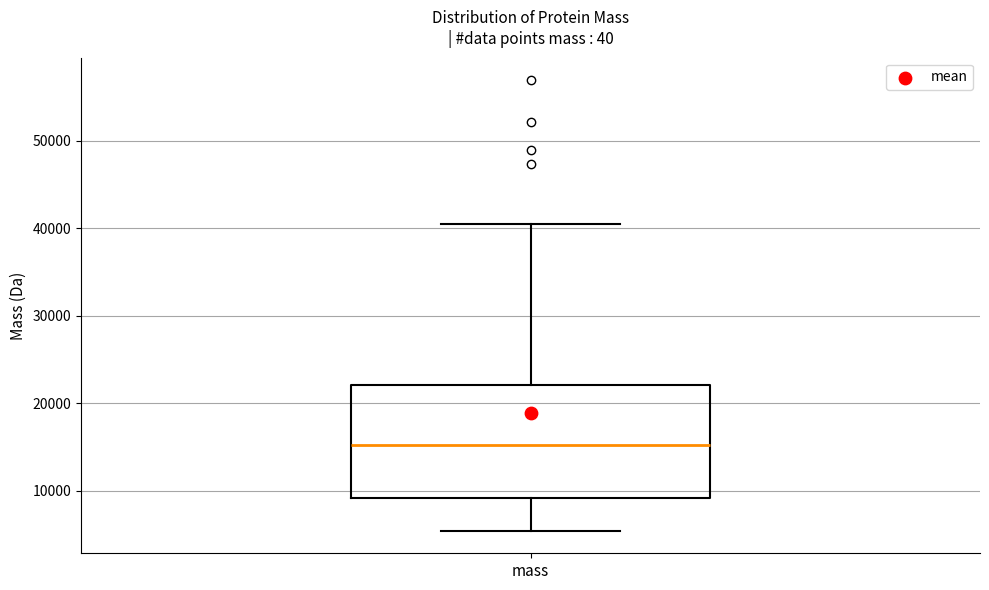

Where does the median line of the box for mass sit on the y-axis? The values are not printed on the chart, so give them approximately, as read against the axis.

15000